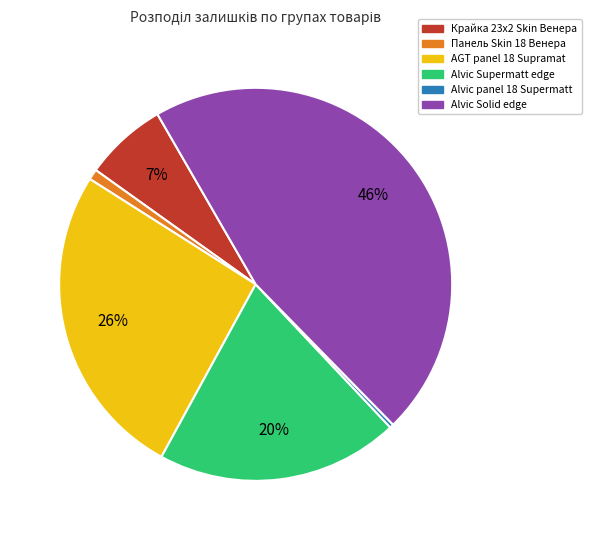

To the nearest percent, what is the average slice percentage?

17%